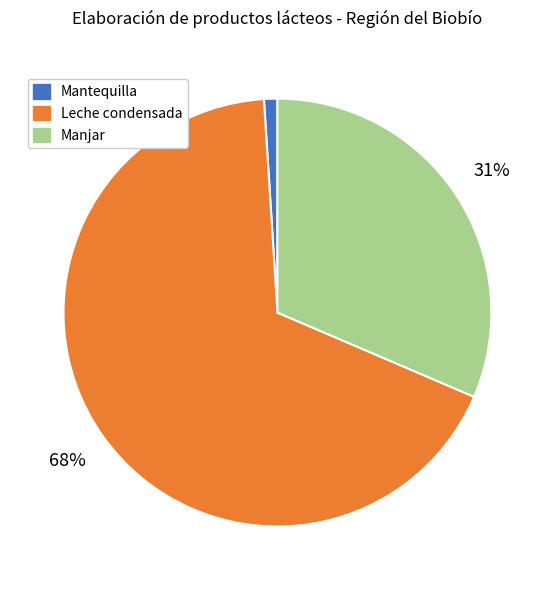

Does Leche condensada account for over 50% of the chart?

Yes